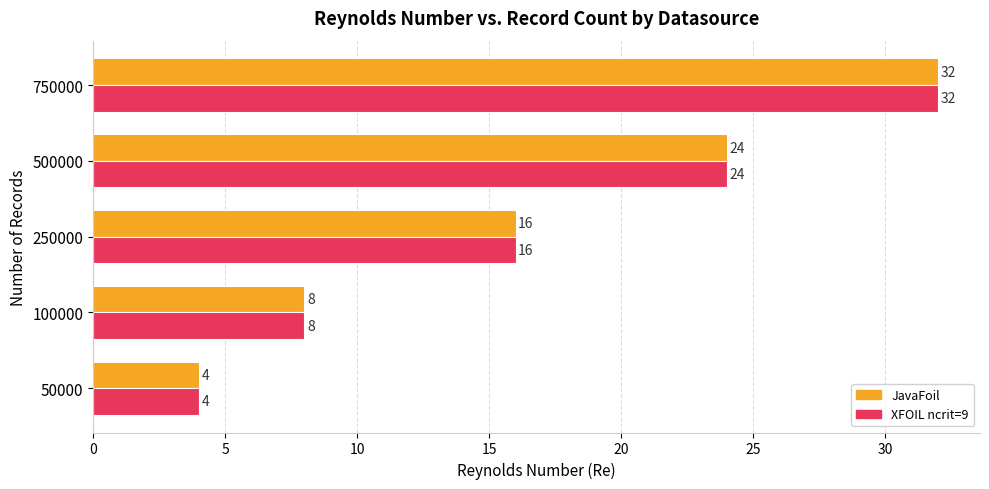

What is the difference between the second highest and minimum values in the XFOIL ncrit=9 series?

20